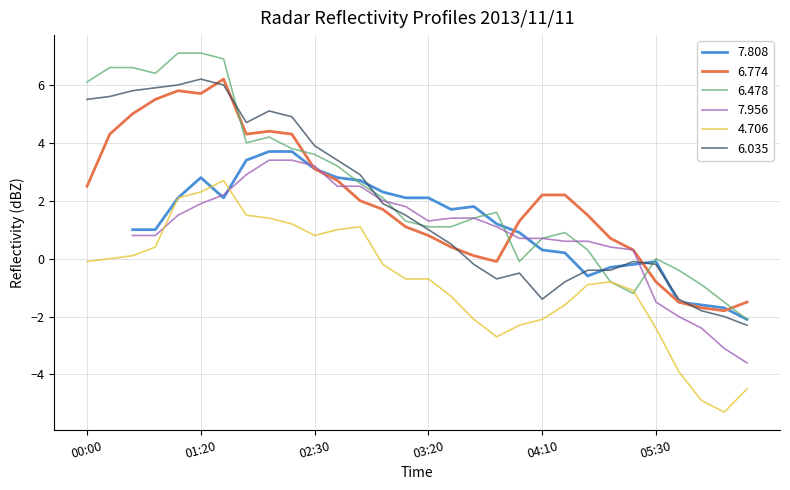

Is it true that 6.478 equals 4.8 at 01:20?

False